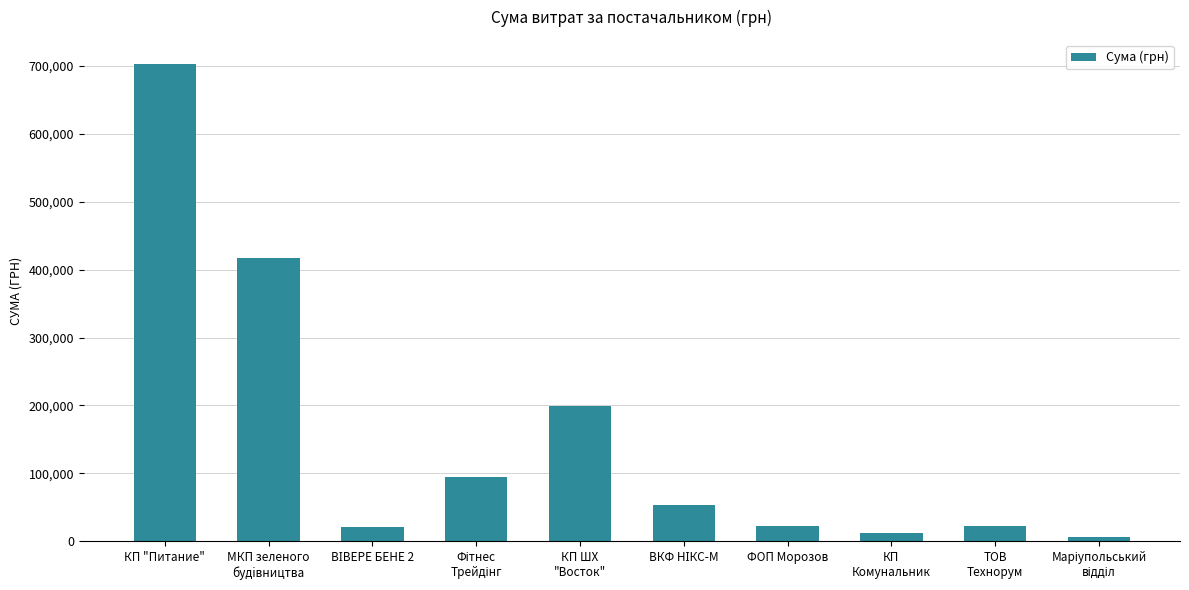

What is the sum of all values?

1552923.6